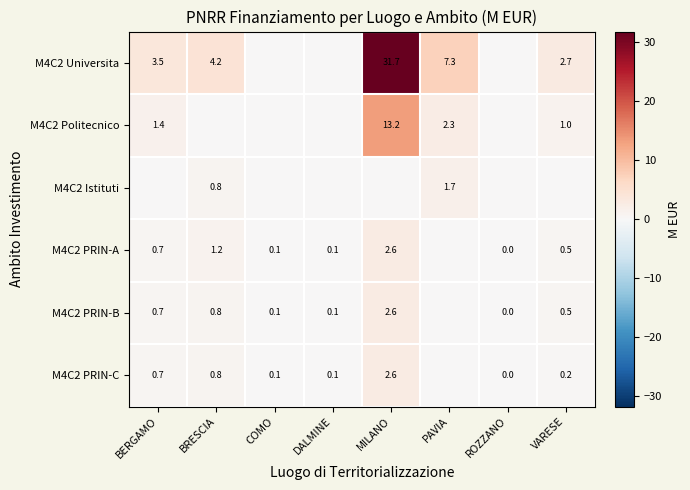

At which category is the sum across all series the highest?

MILANO